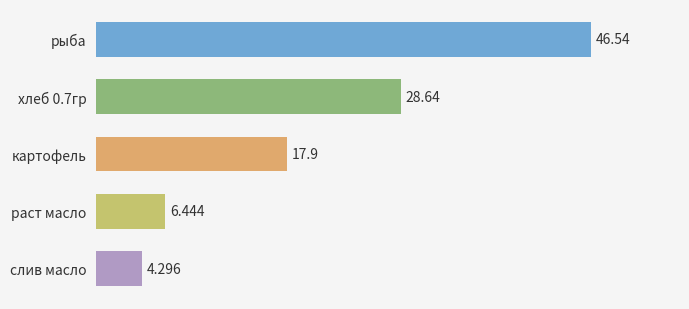

Which category has the lowest value across all series?

слив масло